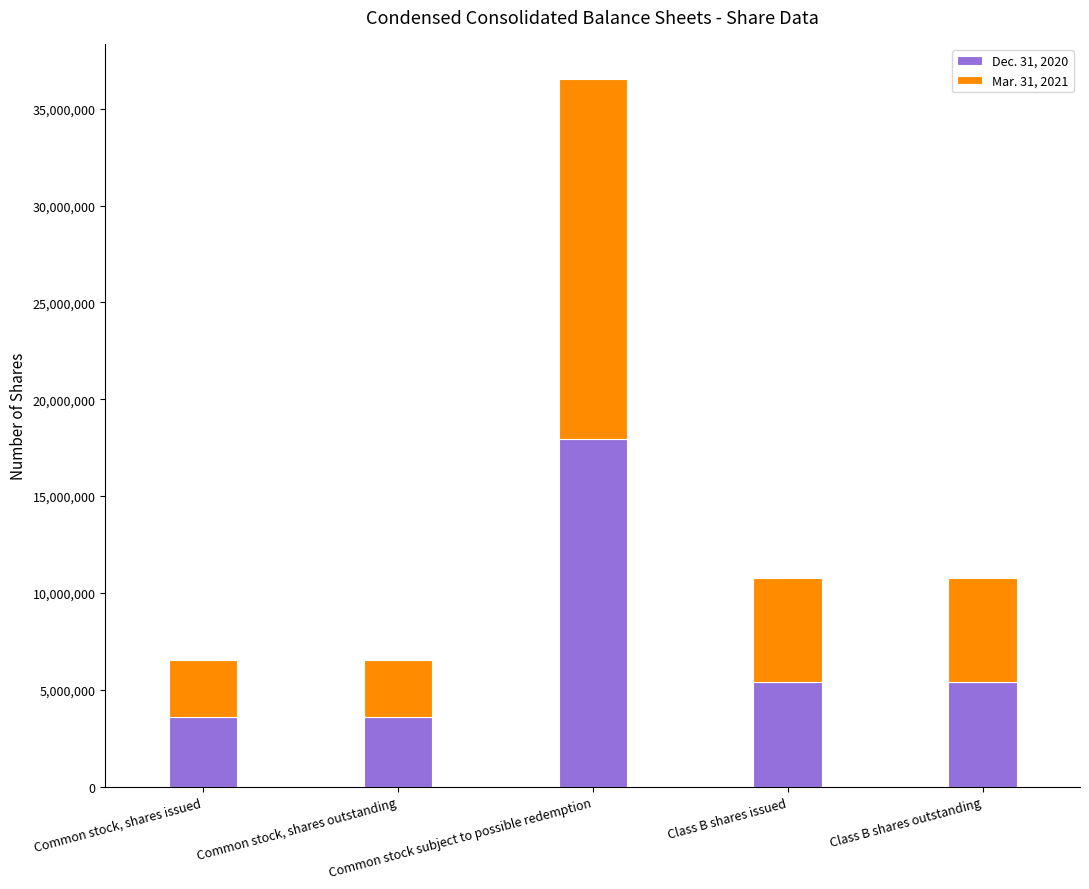

What is the difference between the maximum and minimum values in the Dec. 31, 2020 series?

14376982